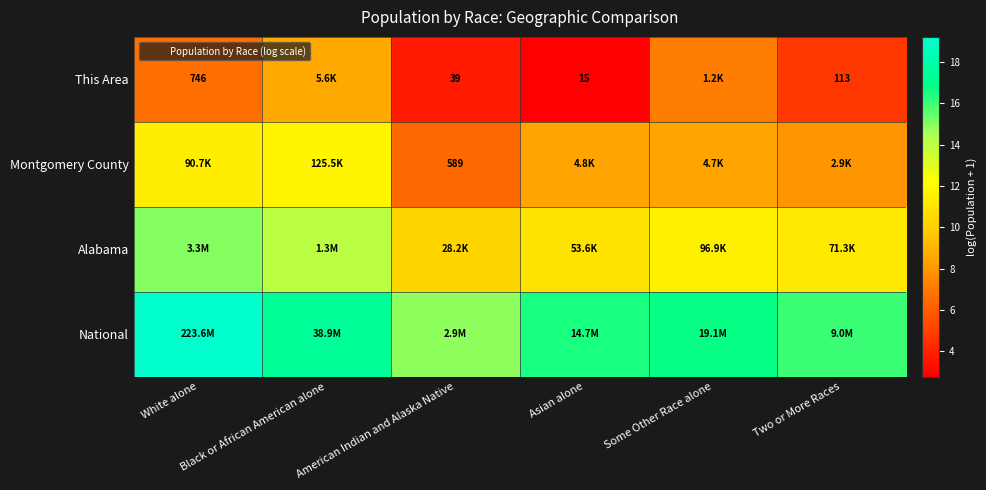

At which label does Montgomery County first exceed 8?

White alone